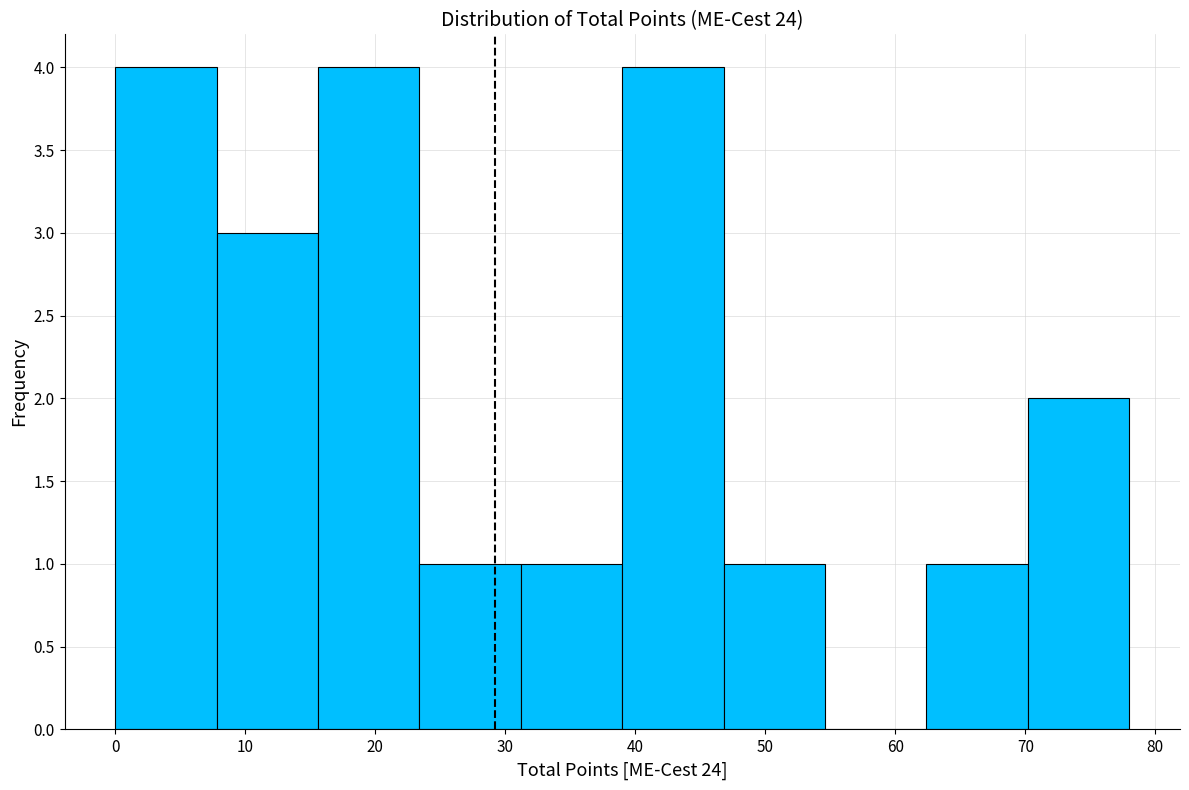

How tall is the bar that spans 70.2 to 78.0 on the x-axis? Neither the bar edges nor the heights are printed on the chart, so give them approximately, as read against the axes.

2